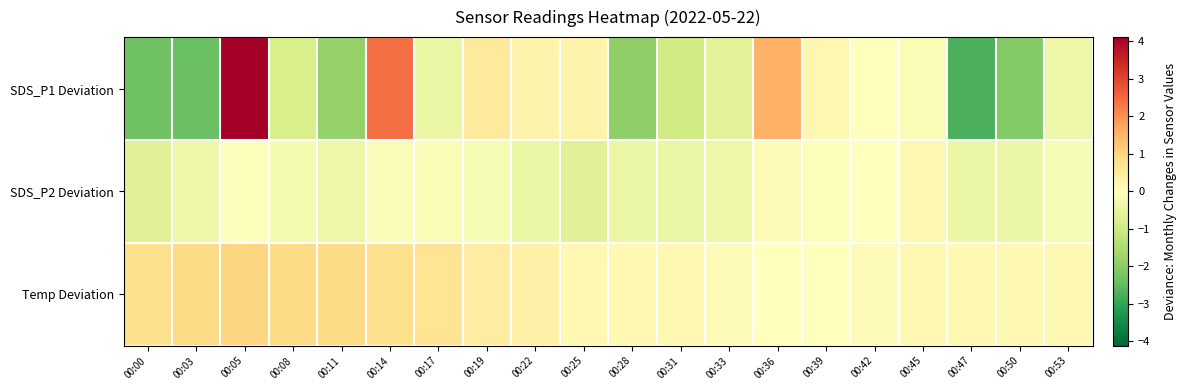

Which series has the widest spread of values?

SDS_P1 Deviation